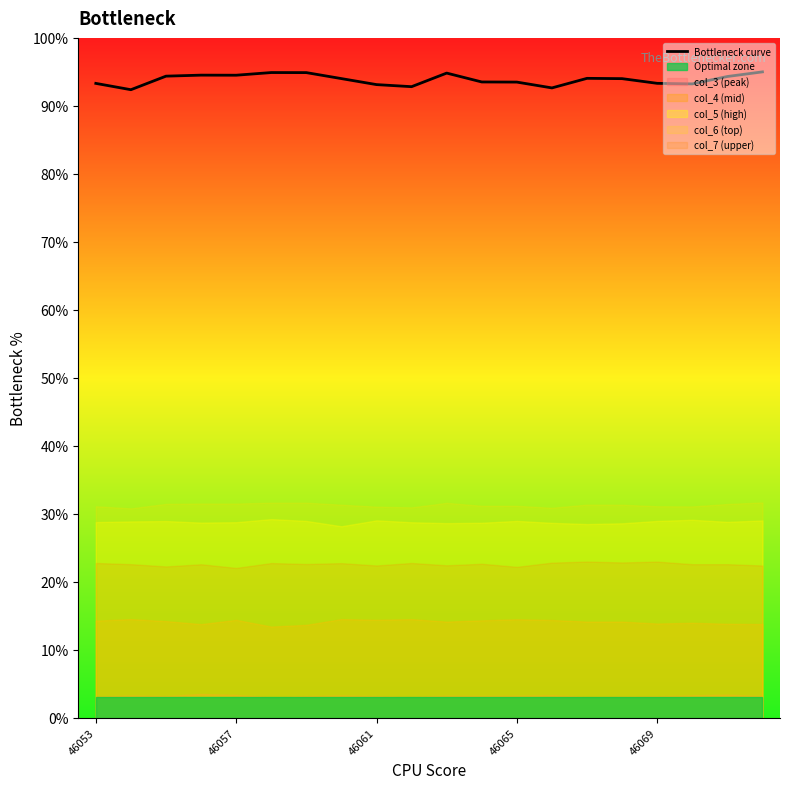

Is it true that Bottleneck curve equals 132.3 at 46061?

False